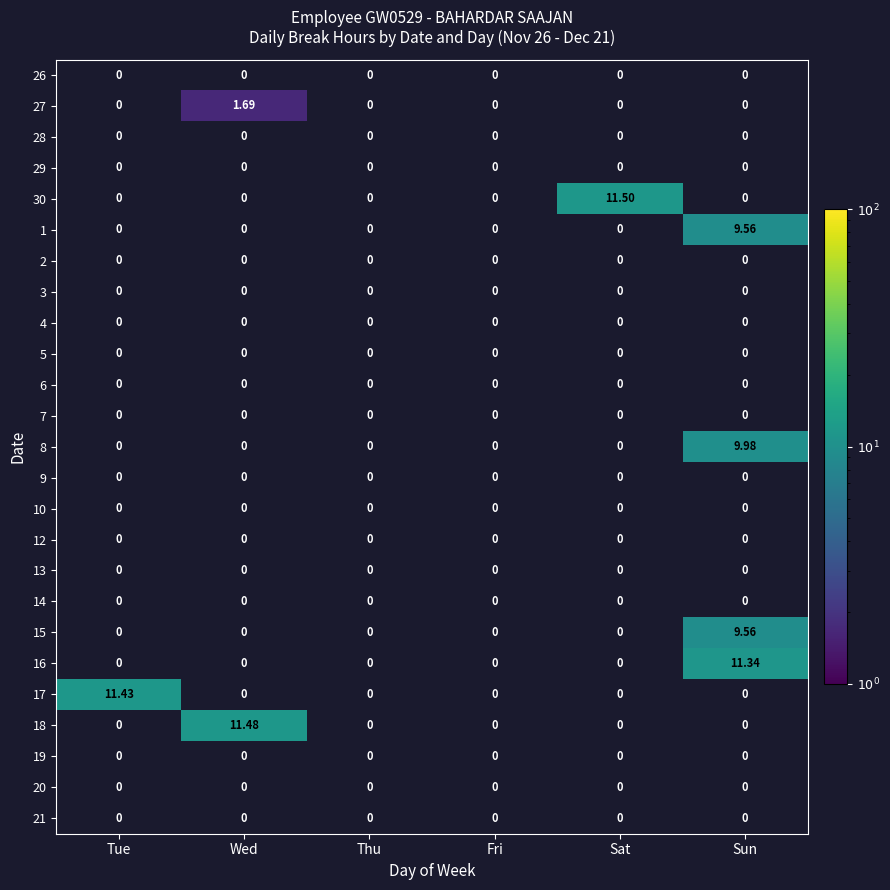

Between Tue and Sat, which series saw the biggest shift?

30